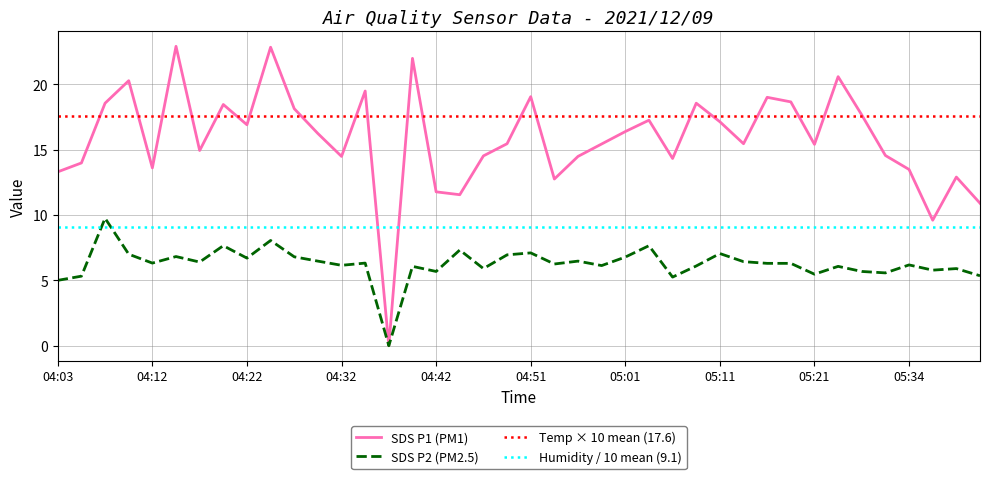

The SDS P1 (PM1) series shows 13.3 at 04:03. True or false?

True